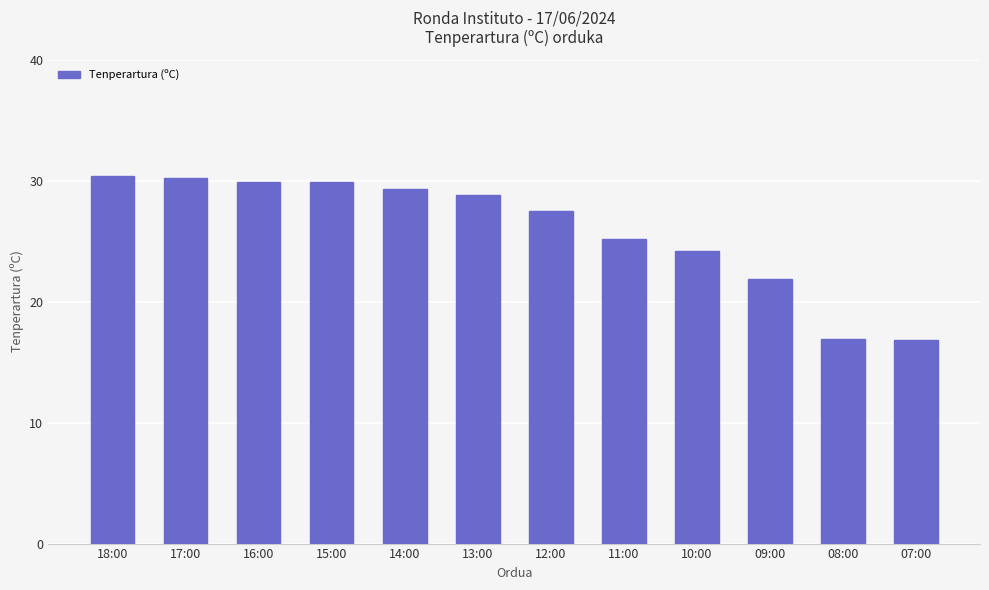

Count the number of categories in the chart.

12